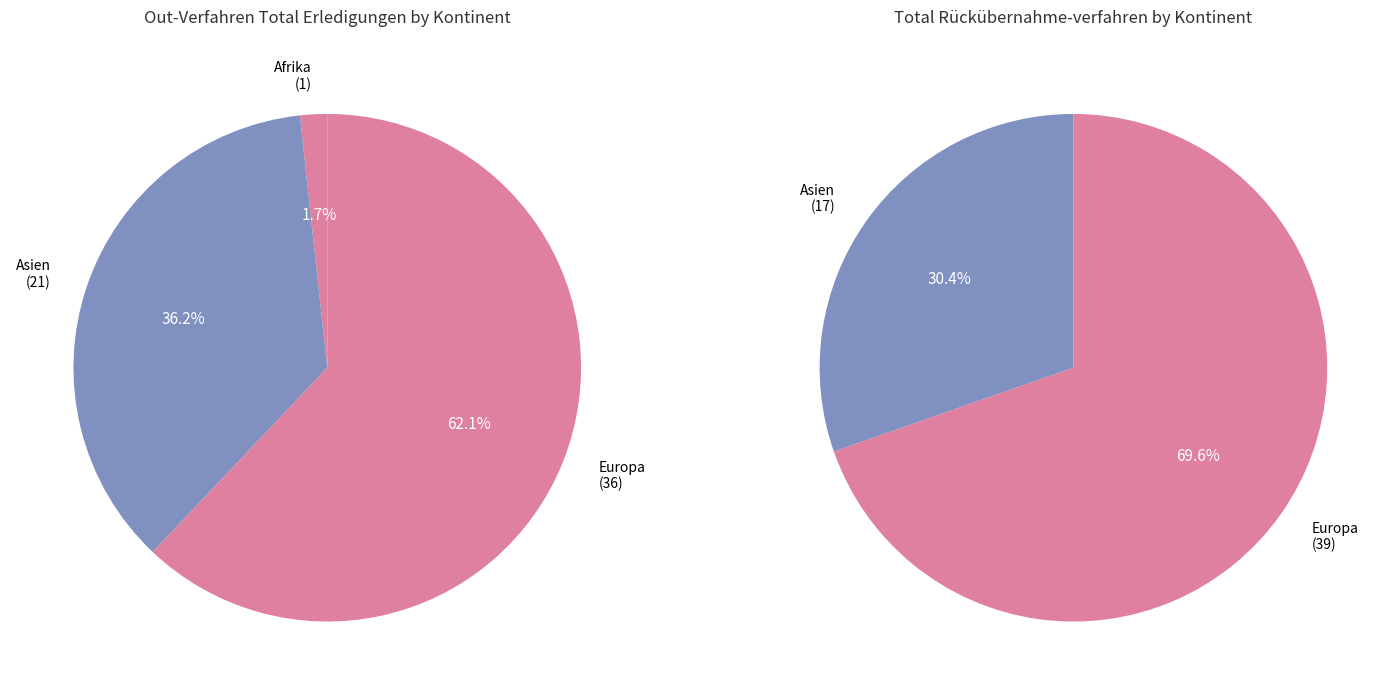

Which category has the smallest portion of the pie?

Afrika